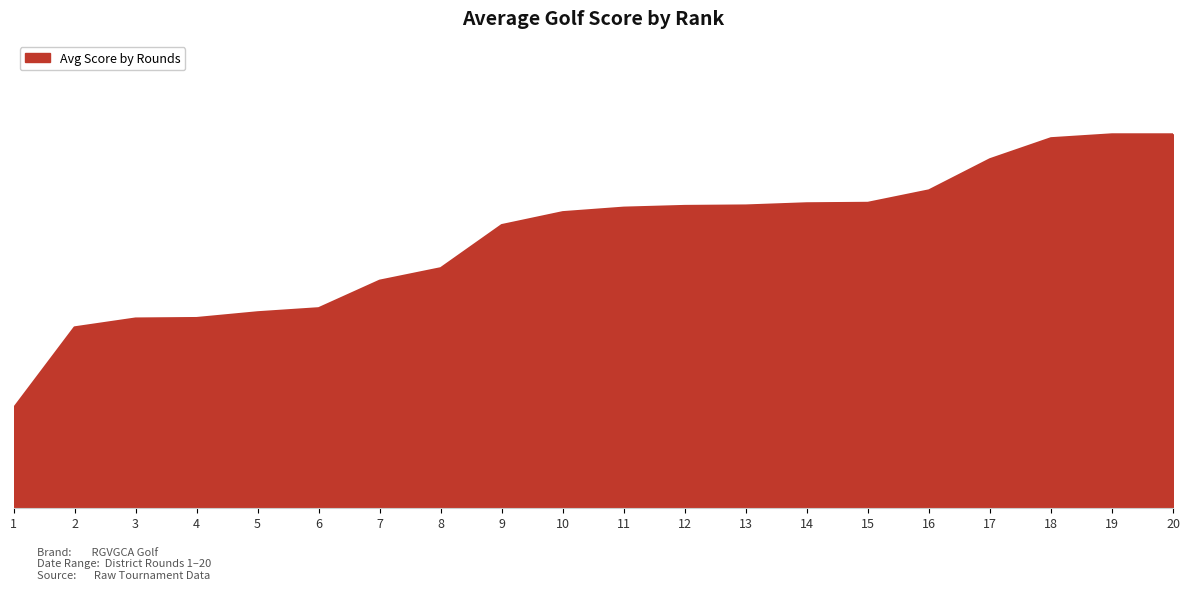

Is it true that the value at 1 is 96.4?

True